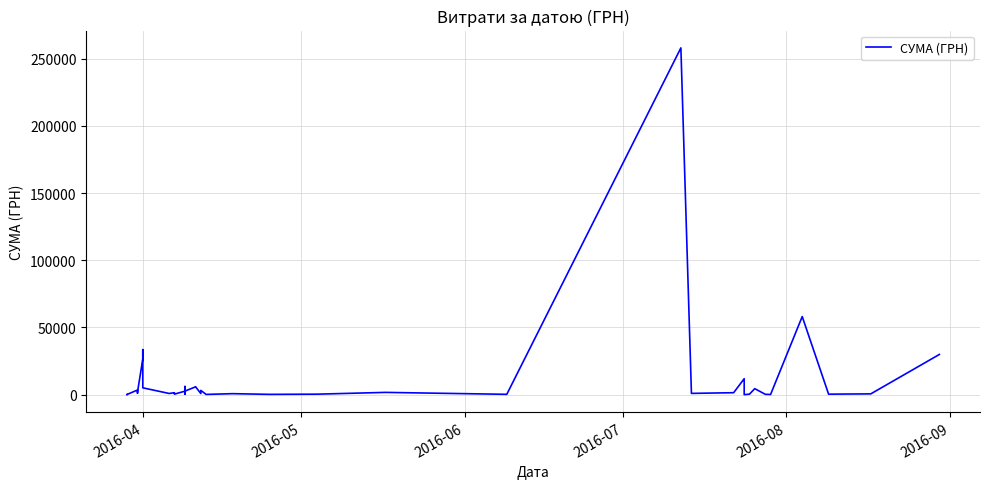

How many categories are shown in the chart?

40